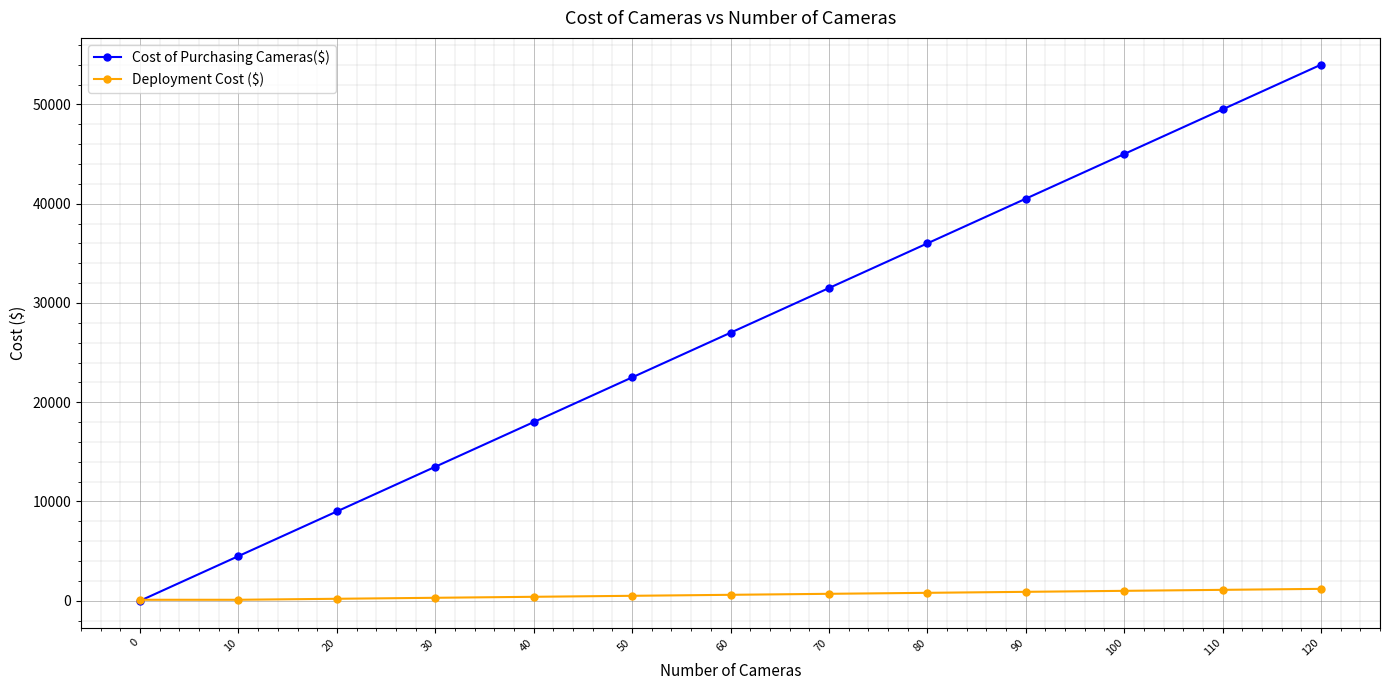

How many times do Cost of Purchasing Cameras($) and Deployment Cost ($) cross each other?

1